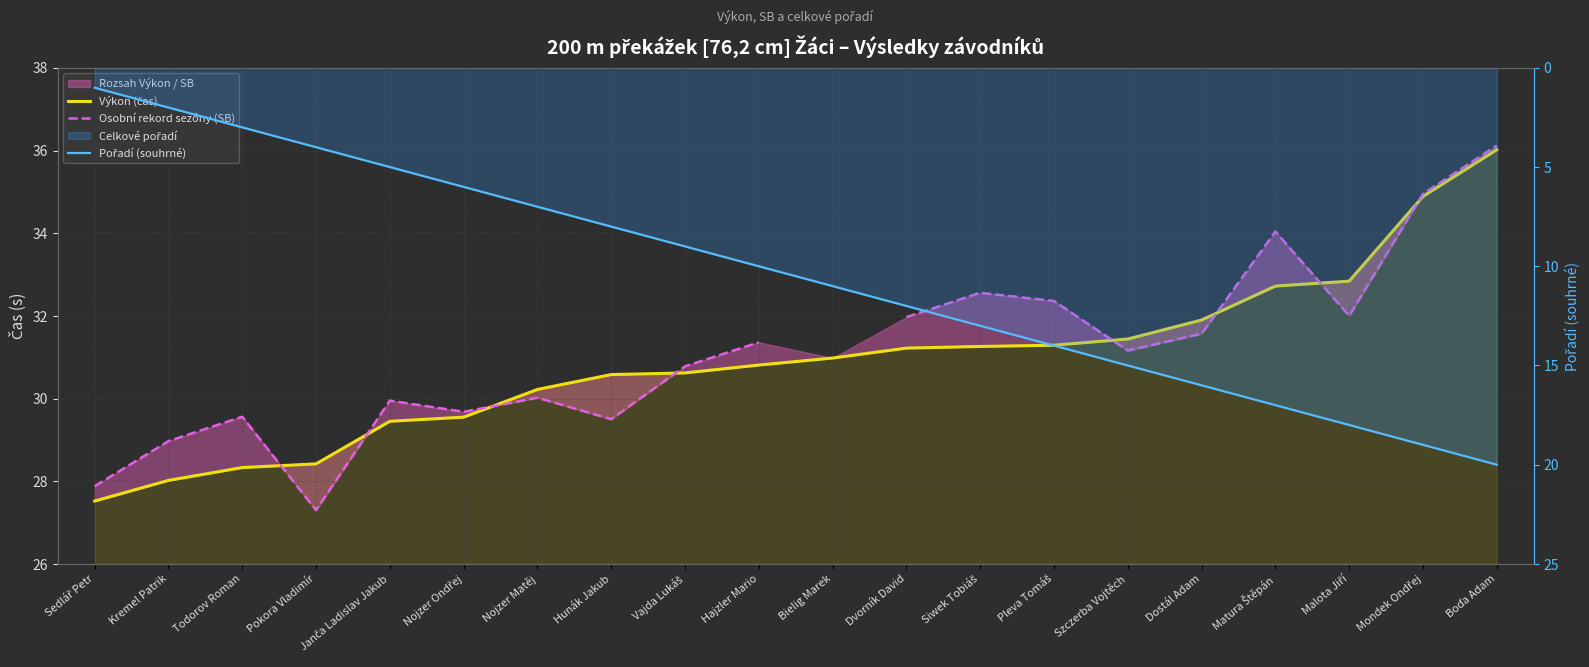

How many data points in Osobní rekord sezóny (SB) are less than 31?

9